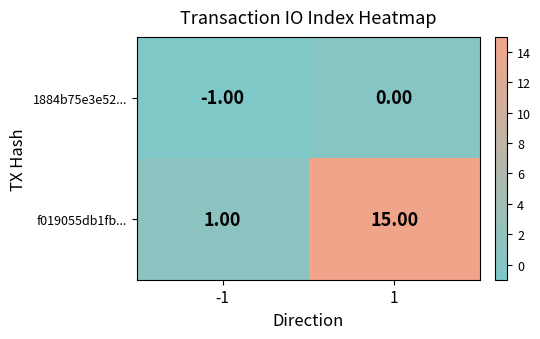

Which series has the largest range (max minus min)?

f019055db1fb...